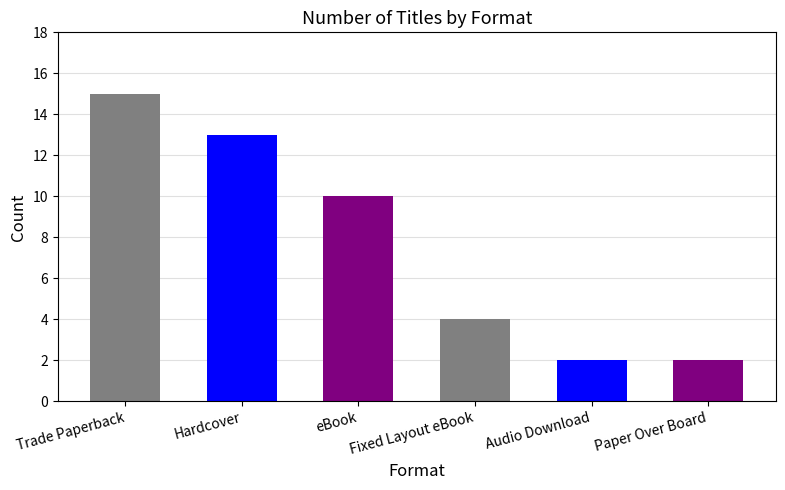

Count the number of values greater than 10.

2